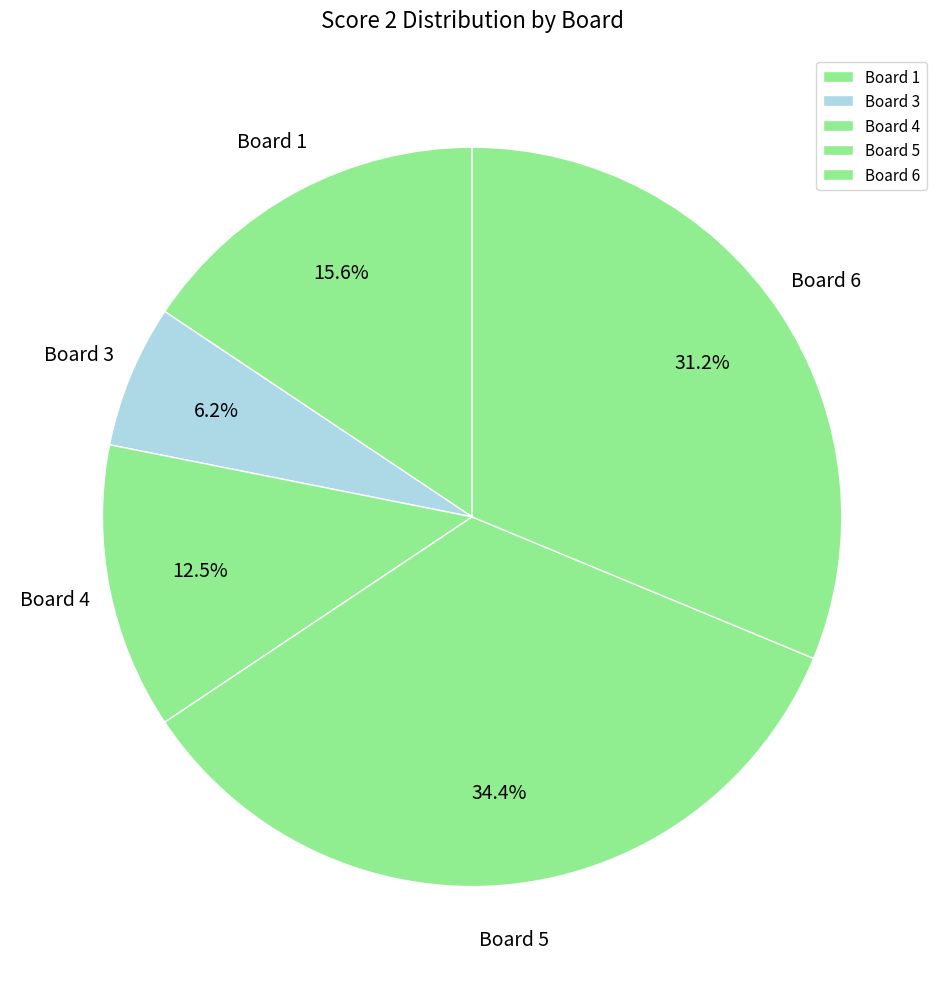

What percentage is NOT represented by Board 5?

65.6%